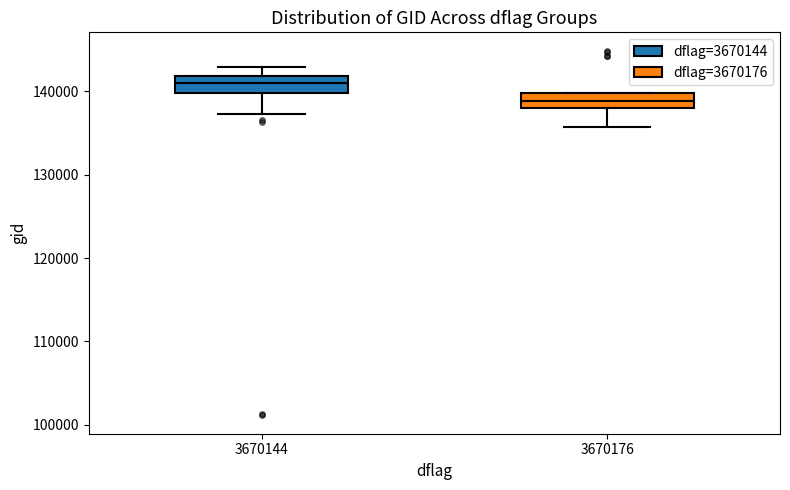

Where does the lower whisker of the box at x = 3670176 end on the y-axis? The values are not printed on the chart, so give them approximately, as read against the axis.

136000